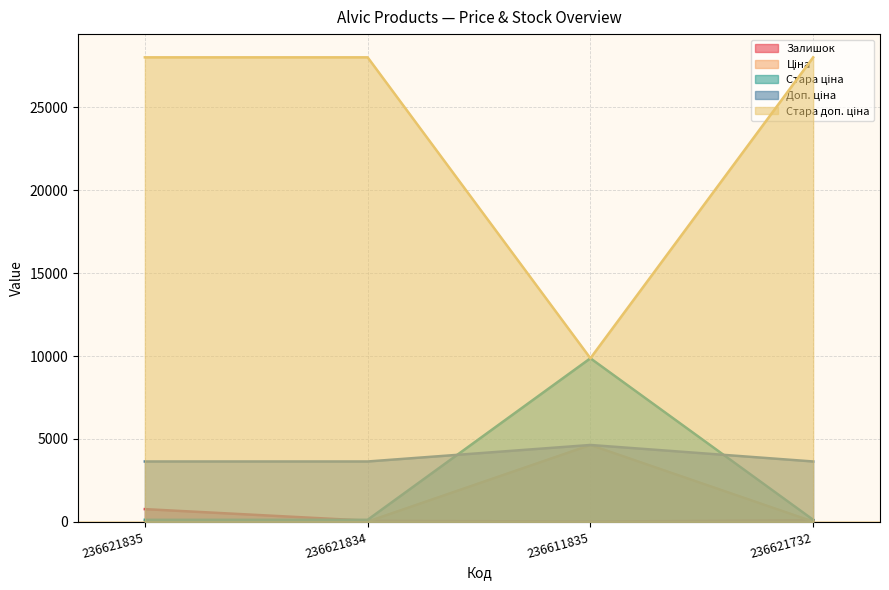

What is the total value across all series at 236611835?

29034.0